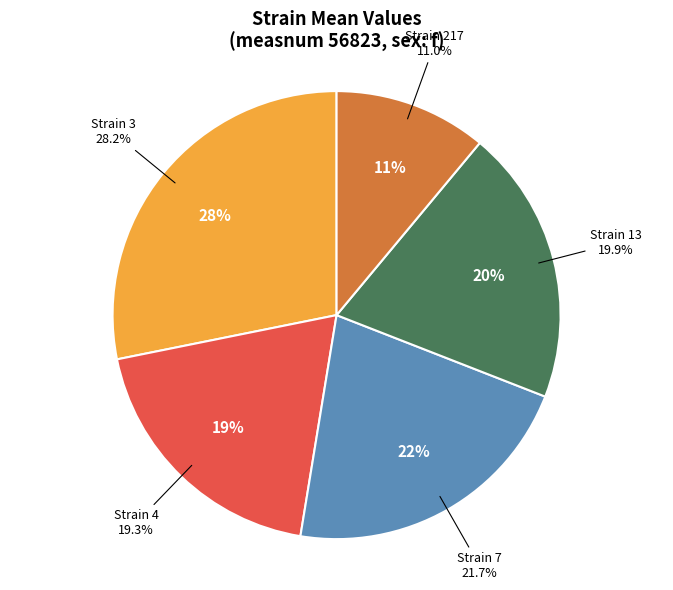

Count the number of slices in the pie.

5